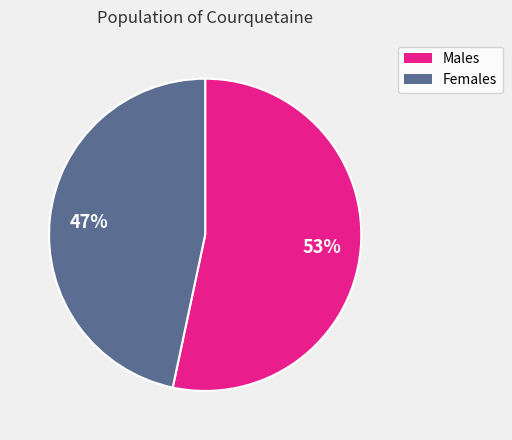

To the nearest percent, what is the average slice percentage?

50%